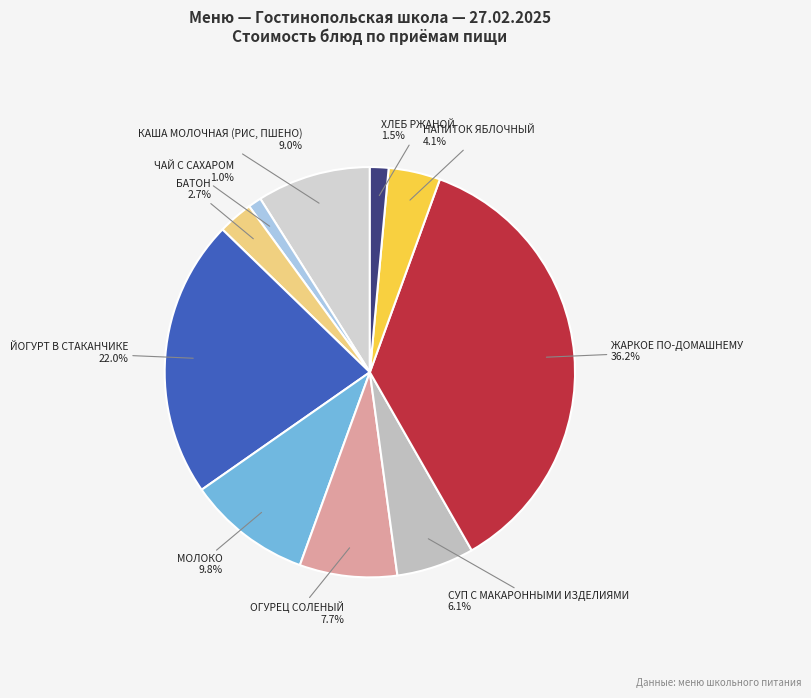

To the nearest percent, what is the combined percentage of ЙОГУРТ В СТАКАНЧИКЕ and ЖАРКОЕ ПО-ДОМАШНЕМУ?

58%